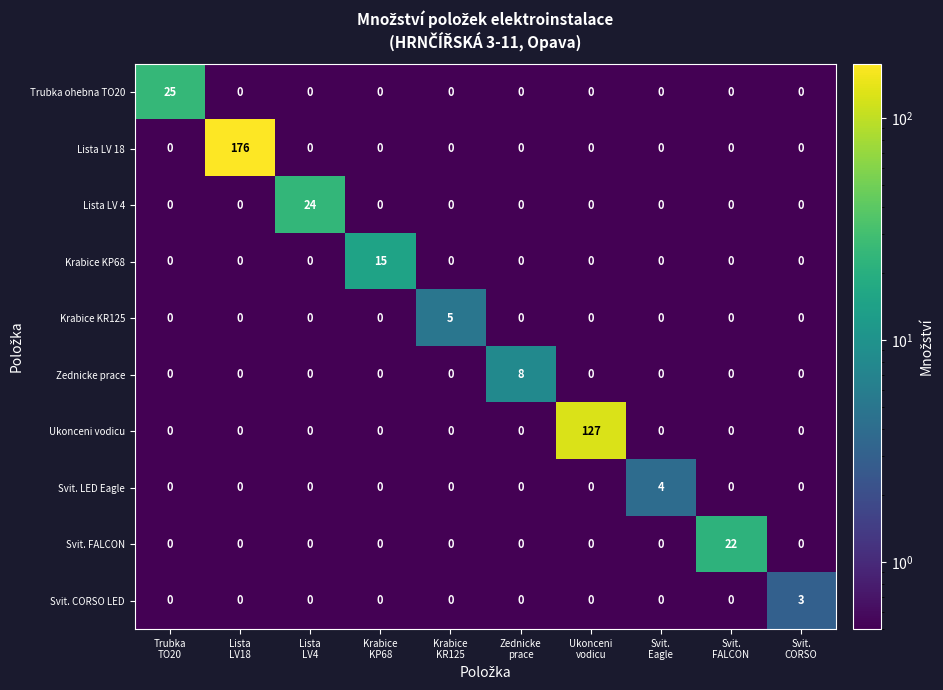

Which series has the widest spread of values?

Lista LV 18